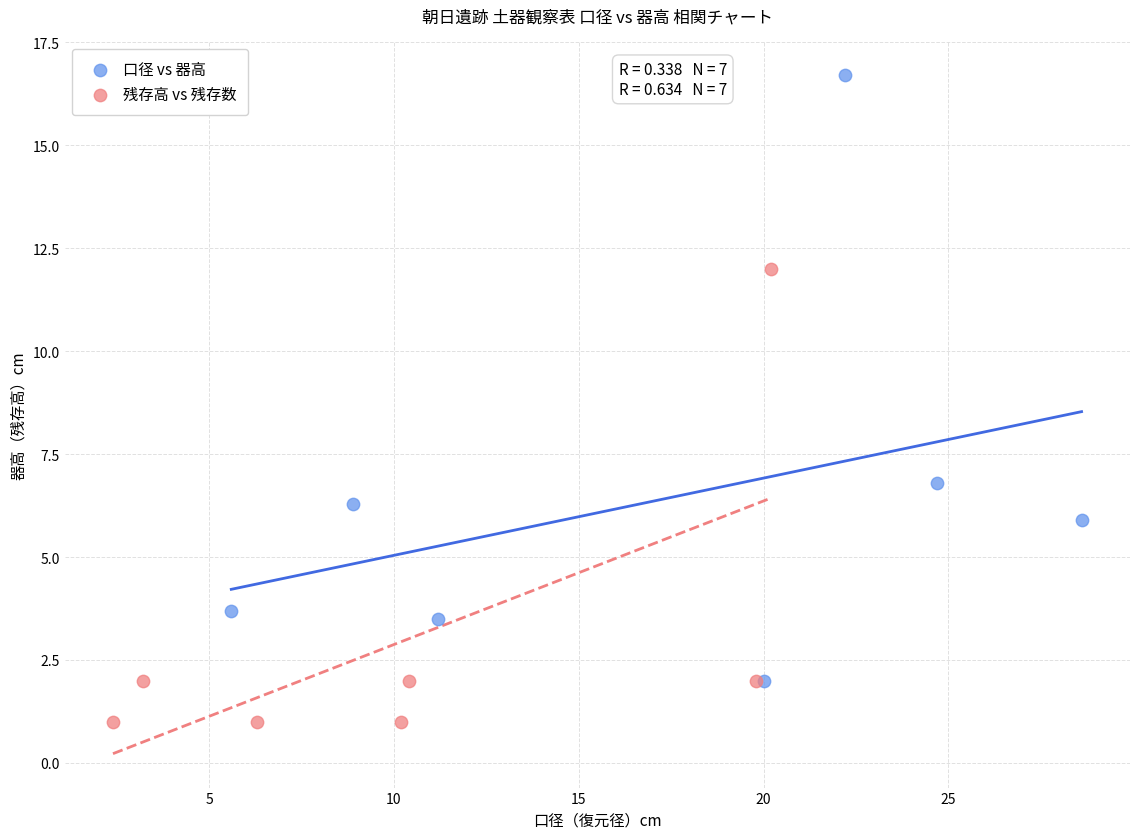

Which series reaches the minimum Y coordinate?

残存高 vs 残存数